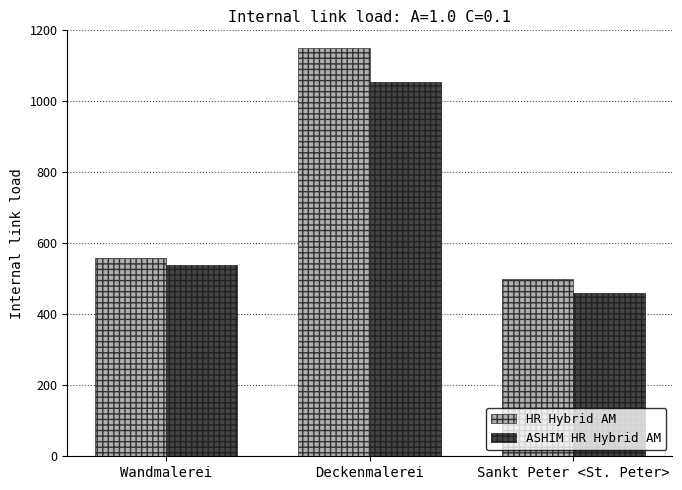

What is the total value across all series at Wandmalerei?

1100